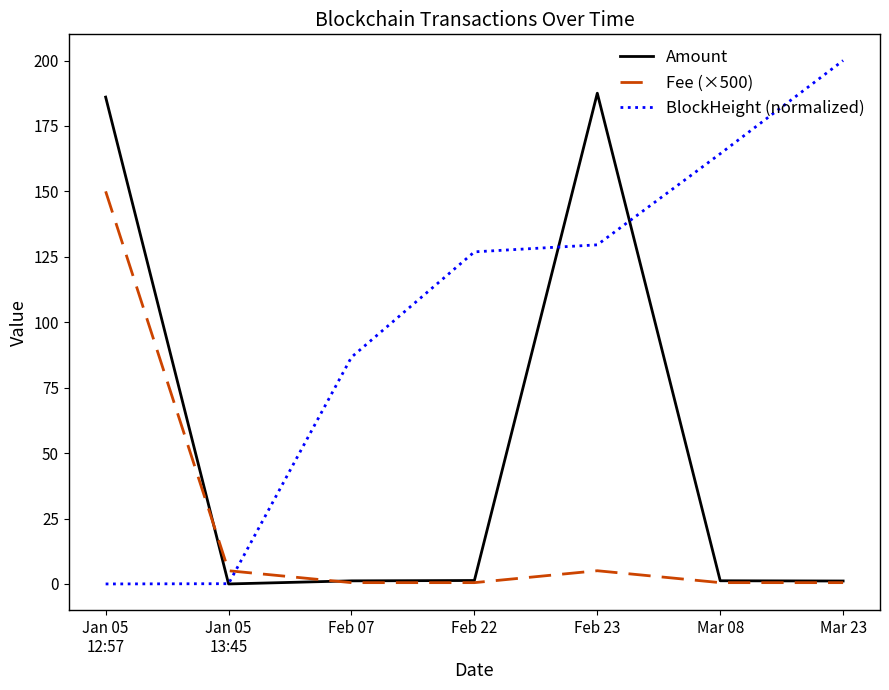

How many intersections are there between BlockHeight (normalized) and Fee (×500)?

1